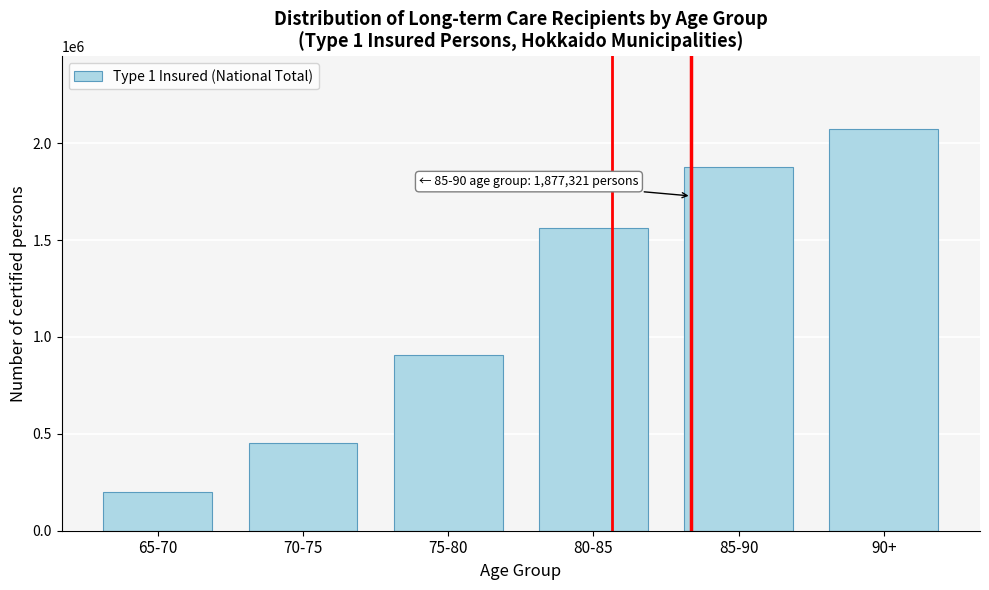

Reading left to right, what are all the values shown in this chart?

65-70=199555	70-75=451119	75-80=904436	80-85=1559769	85-90=1877321	90+=2073908